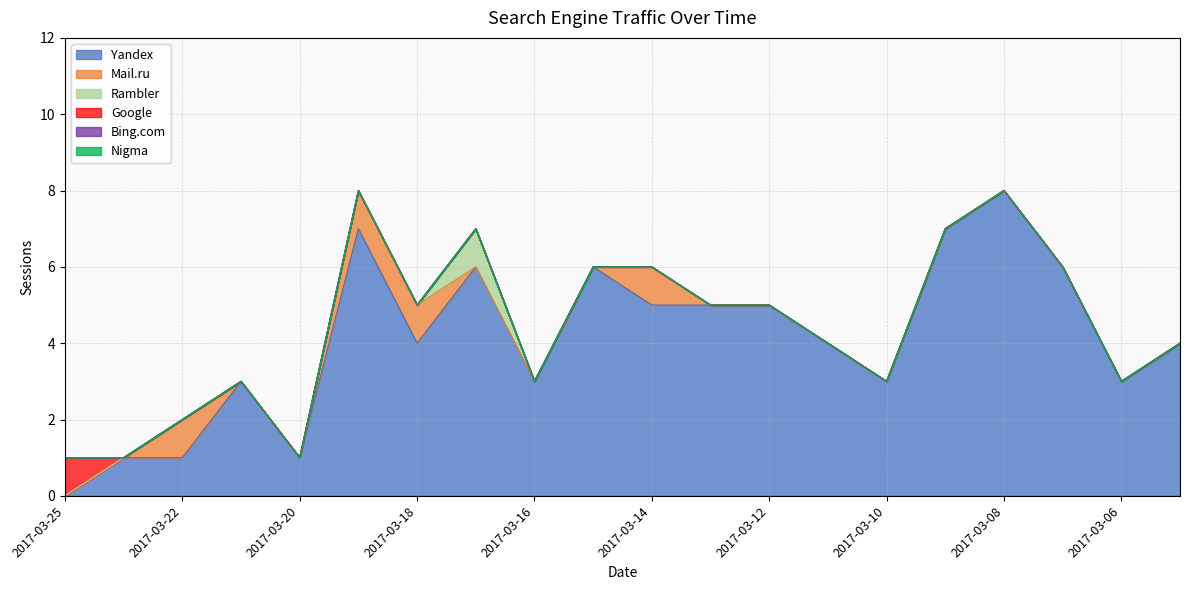

Reading left to right, transcribe all the data shown in this chart.

Yandex: 2017-03-25=0	2017-03-23=1	2017-03-22=1	2017-03-21=3	2017-03-20=1	2017-03-19=7	2017-03-18=4	2017-03-17=6	2017-03-16=3	2017-03-15=6	2017-03-14=5	2017-03-13=5	2017-03-12=5	2017-03-11=4	2017-03-10=3	2017-03-09=7	2017-03-08=8	2017-03-07=6	2017-03-06=3	2017-03-05=4
Mail.ru: 2017-03-25=0	2017-03-23=0	2017-03-22=1	2017-03-21=0	2017-03-20=0	2017-03-19=1	2017-03-18=1	2017-03-17=0	2017-03-16=0	2017-03-15=0	2017-03-14=1	2017-03-13=0	2017-03-12=0	2017-03-11=0	2017-03-10=0	2017-03-09=0	2017-03-08=0	2017-03-07=0	2017-03-06=0	2017-03-05=0
Rambler: 2017-03-25=0	2017-03-23=0	2017-03-22=0	2017-03-21=0	2017-03-20=0	2017-03-19=0	2017-03-18=0	2017-03-17=1	2017-03-16=0	2017-03-15=0	2017-03-14=0	2017-03-13=0	2017-03-12=0	2017-03-11=0	2017-03-10=0	2017-03-09=0	2017-03-08=0	2017-03-07=0	2017-03-06=0	2017-03-05=0
Google: 2017-03-25=1	2017-03-23=0	2017-03-22=0	2017-03-21=0	2017-03-20=0	2017-03-19=0	2017-03-18=0	2017-03-17=0	2017-03-16=0	2017-03-15=0	2017-03-14=0	2017-03-13=0	2017-03-12=0	2017-03-11=0	2017-03-10=0	2017-03-09=0	2017-03-08=0	2017-03-07=0	2017-03-06=0	2017-03-05=0
Bing.com: 2017-03-25=0	2017-03-23=0	2017-03-22=0	2017-03-21=0	2017-03-20=0	2017-03-19=0	2017-03-18=0	2017-03-17=0	2017-03-16=0	2017-03-15=0	2017-03-14=0	2017-03-13=0	2017-03-12=0	2017-03-11=0	2017-03-10=0	2017-03-09=0	2017-03-08=0	2017-03-07=0	2017-03-06=0	2017-03-05=0
Nigma: 2017-03-25=0	2017-03-23=0	2017-03-22=0	2017-03-21=0	2017-03-20=0	2017-03-19=0	2017-03-18=0	2017-03-17=0	2017-03-16=0	2017-03-15=0	2017-03-14=0	2017-03-13=0	2017-03-12=0	2017-03-11=0	2017-03-10=0	2017-03-09=0	2017-03-08=0	2017-03-07=0	2017-03-06=0	2017-03-05=0